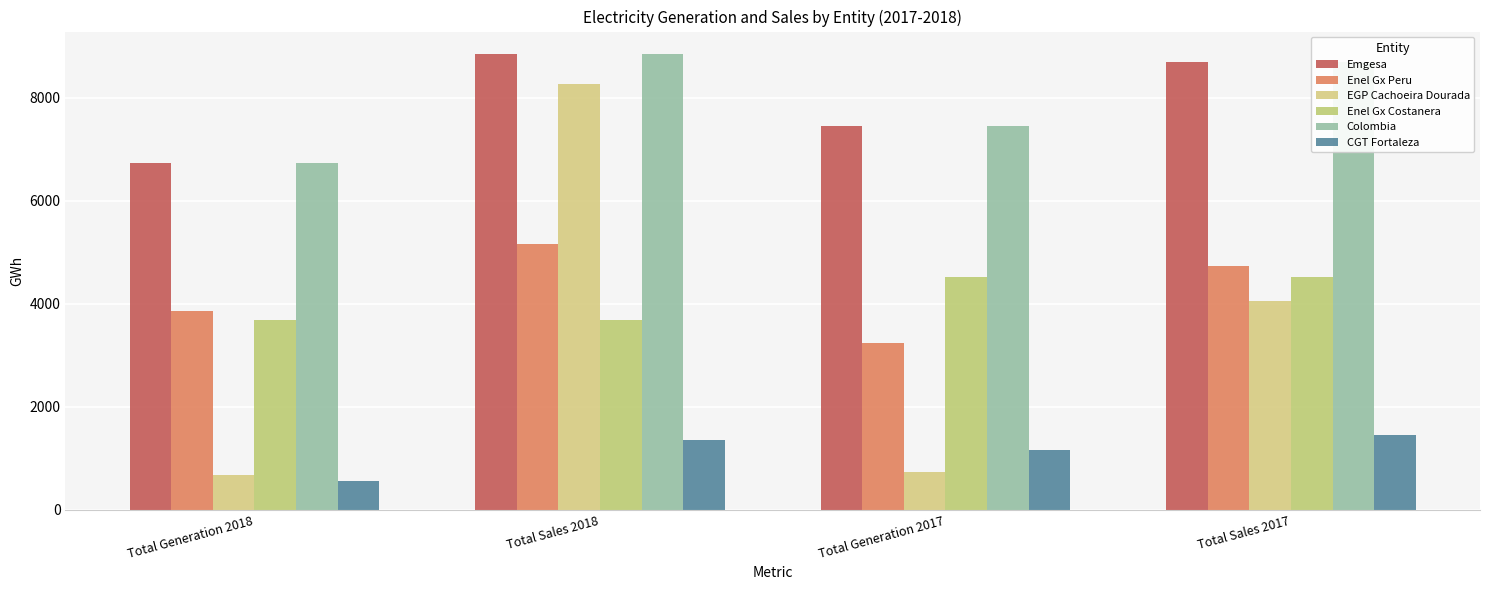

At how many categories does at least one series exceed 2864?

4